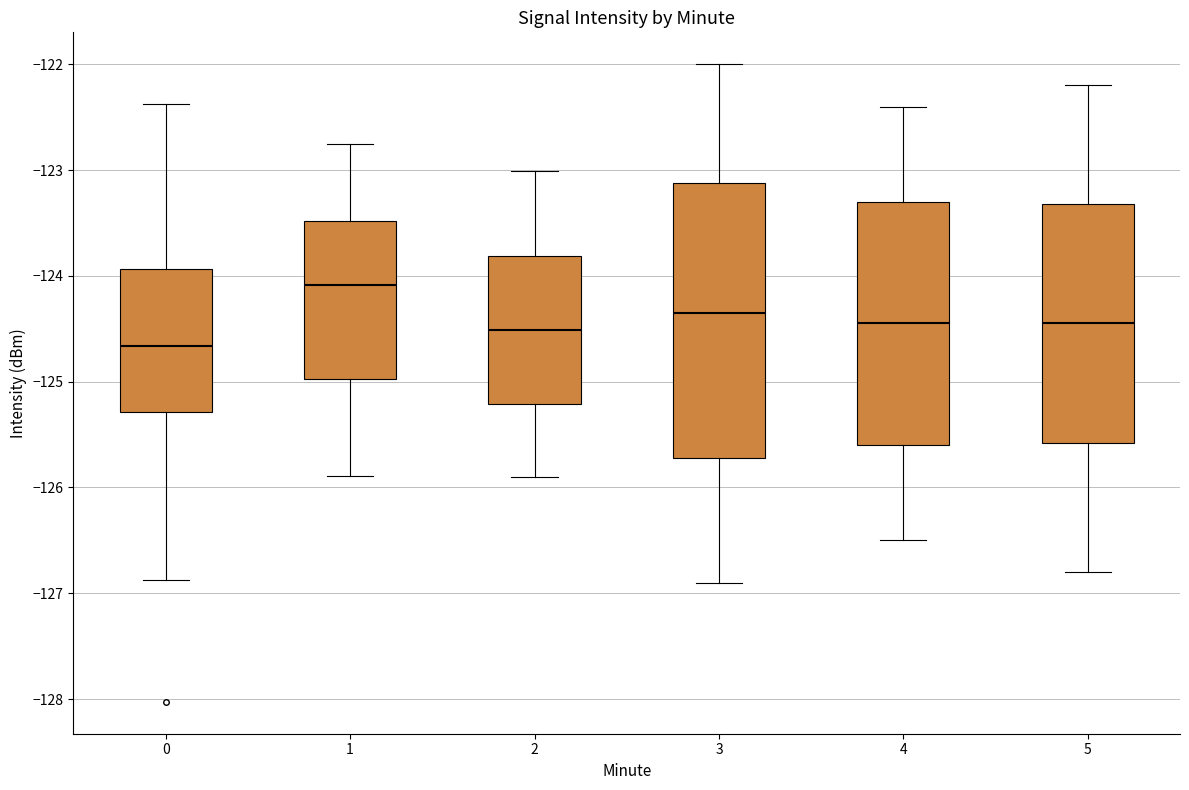

Reading left to right, read every box against the y-axis: the position of its median line, the range the box covers, and the ends of its whiskers. The values are not printed on the chart, so give them approximately, as read against the axis.

0: median -124.7, box -125.3 to -123.9, whiskers -126.9 to -122.4
1: median -124.1, box -125.0 to -123.5, whiskers -125.9 to -122.8
2: median -124.5, box -125.2 to -123.8, whiskers -125.9 to -123.0
3: median -124.3, box -125.7 to -123.1, whiskers -126.9 to -122.0
4: median -124.4, box -125.6 to -123.3, whiskers -126.5 to -122.4
5: median -124.4, box -125.6 to -123.3, whiskers -126.8 to -122.2